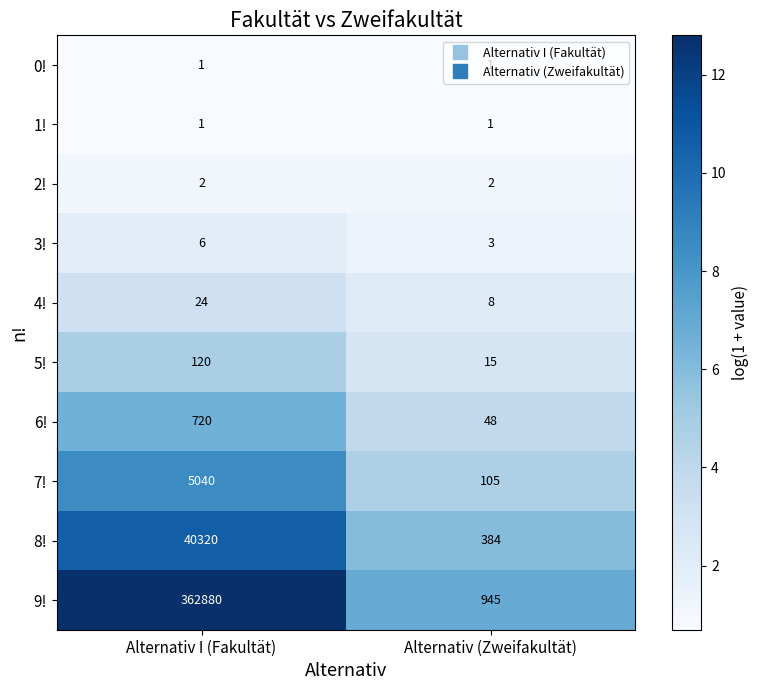

Which label corresponds to the largest value in the chart?

Alternativ I (Fakultät)